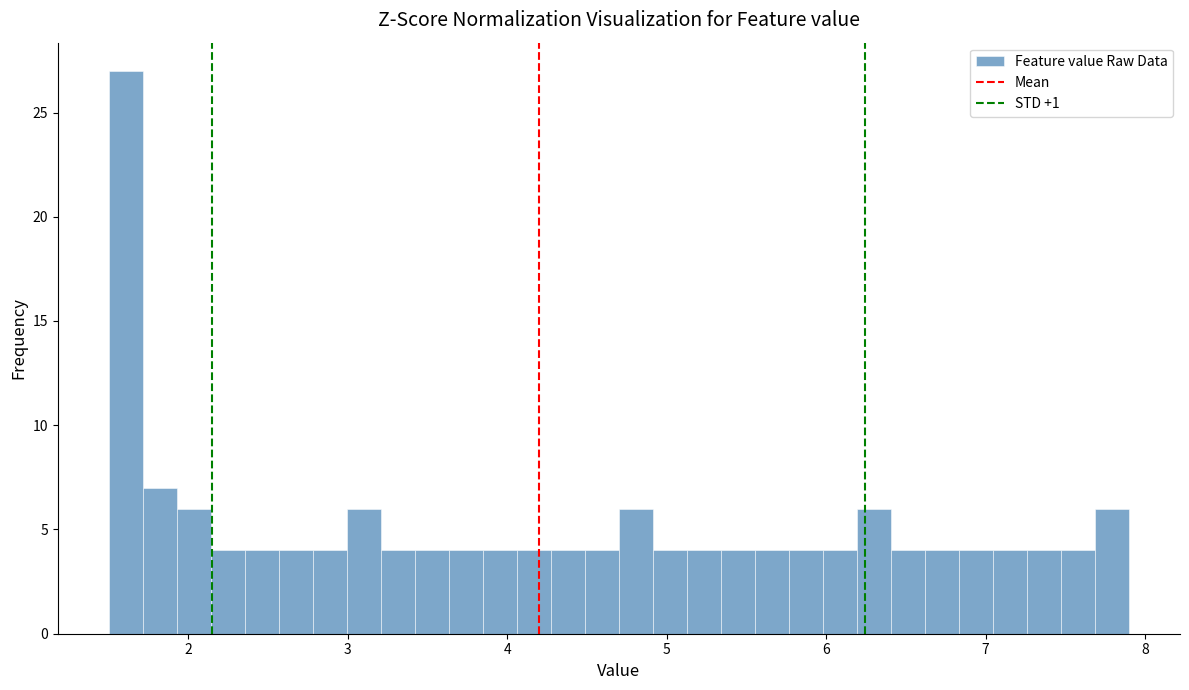

Around what value on the x-axis is the tallest bar? Give the approximate position of its centre, as read against the axis.

1.6